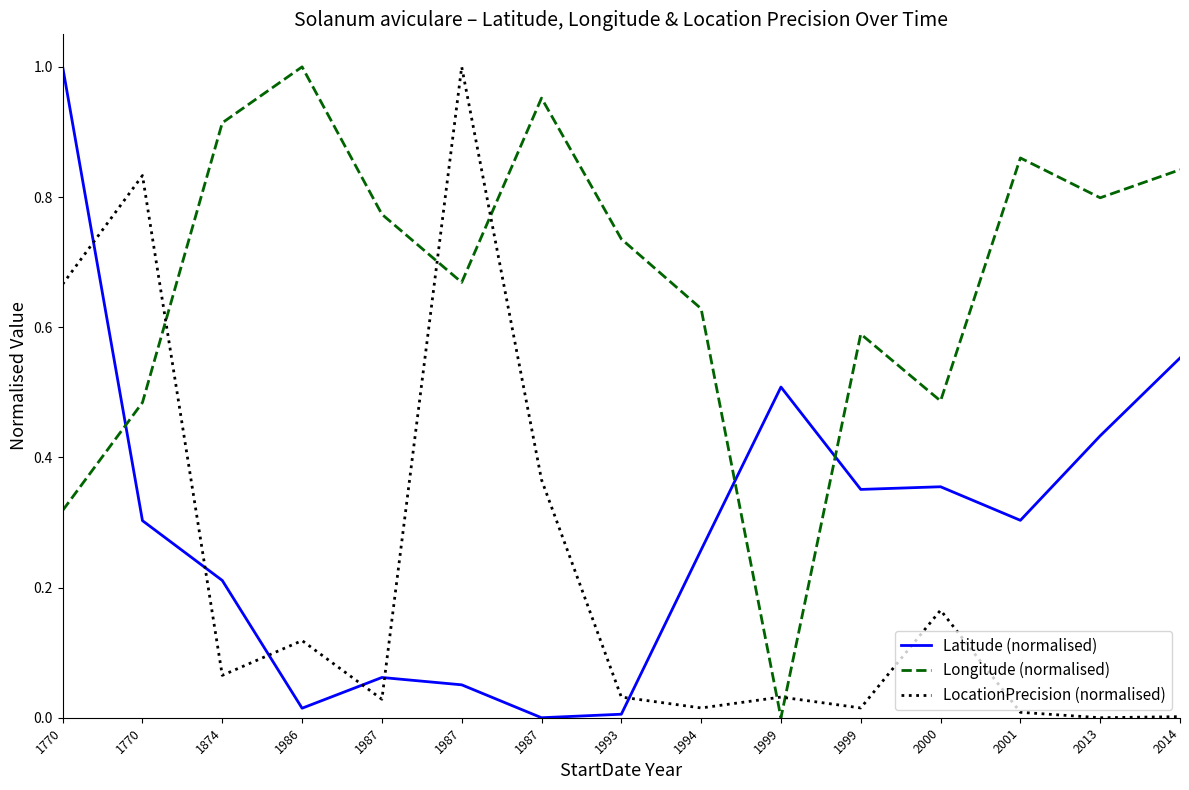

What is the total value across all series at 1987?

0.9